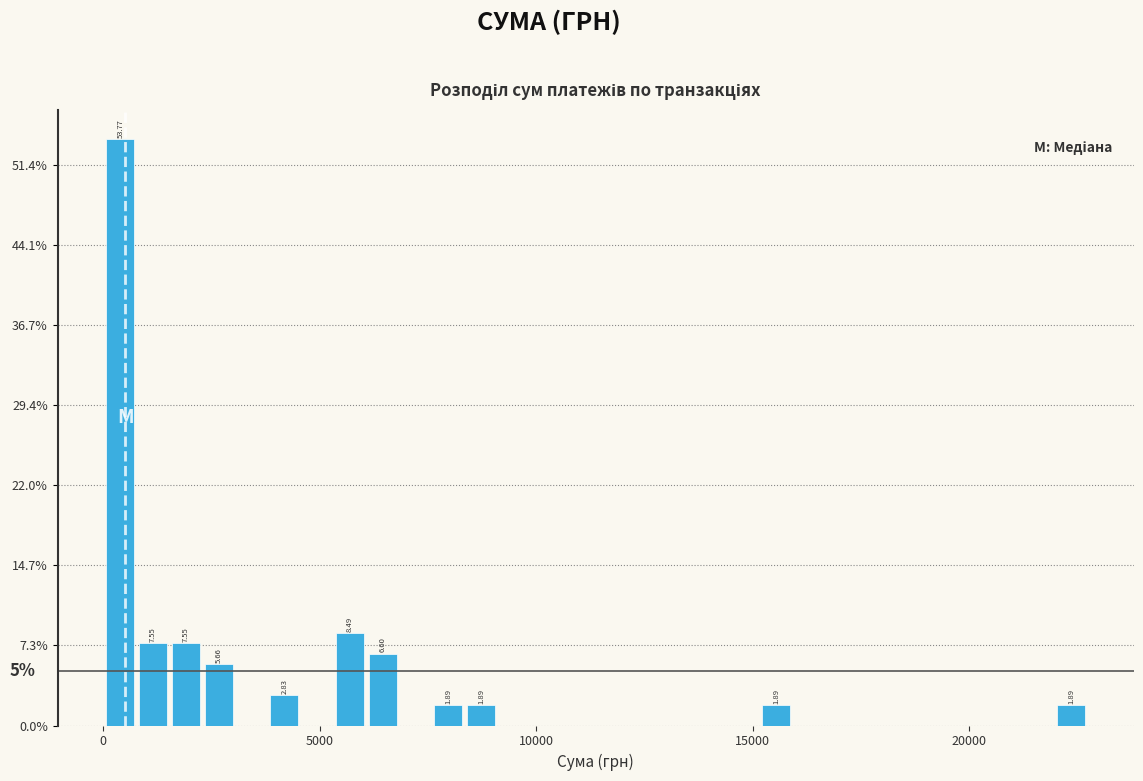

Read against the x-axis, roughly where is the centre of the tallest bar?

500